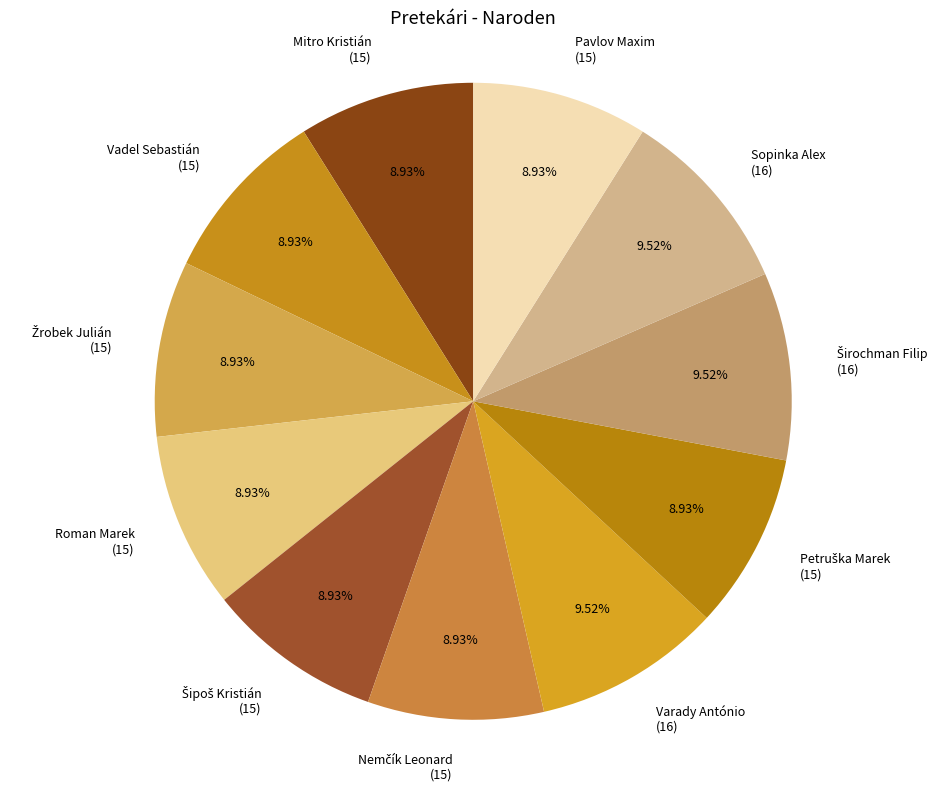

Is there a majority slice in this chart?

No